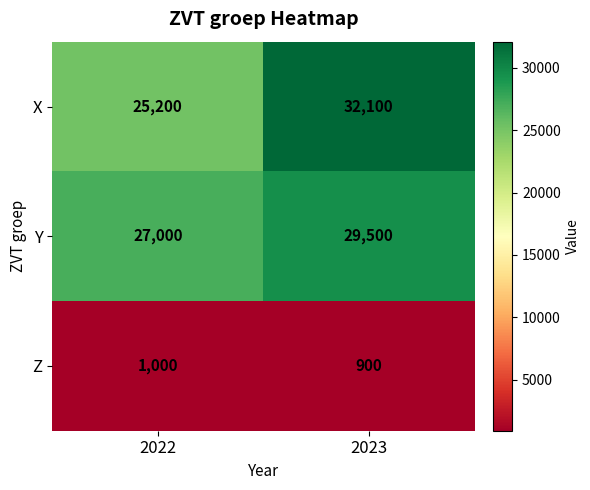

Which series has the largest total across all categories?

X